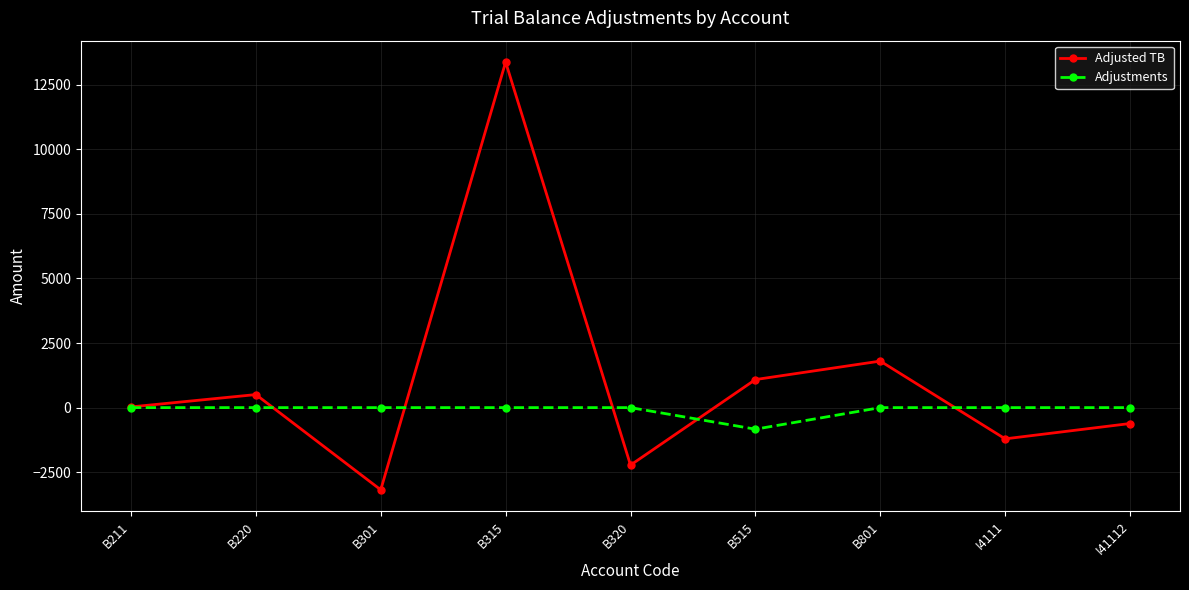

What position from the left is B315?

4